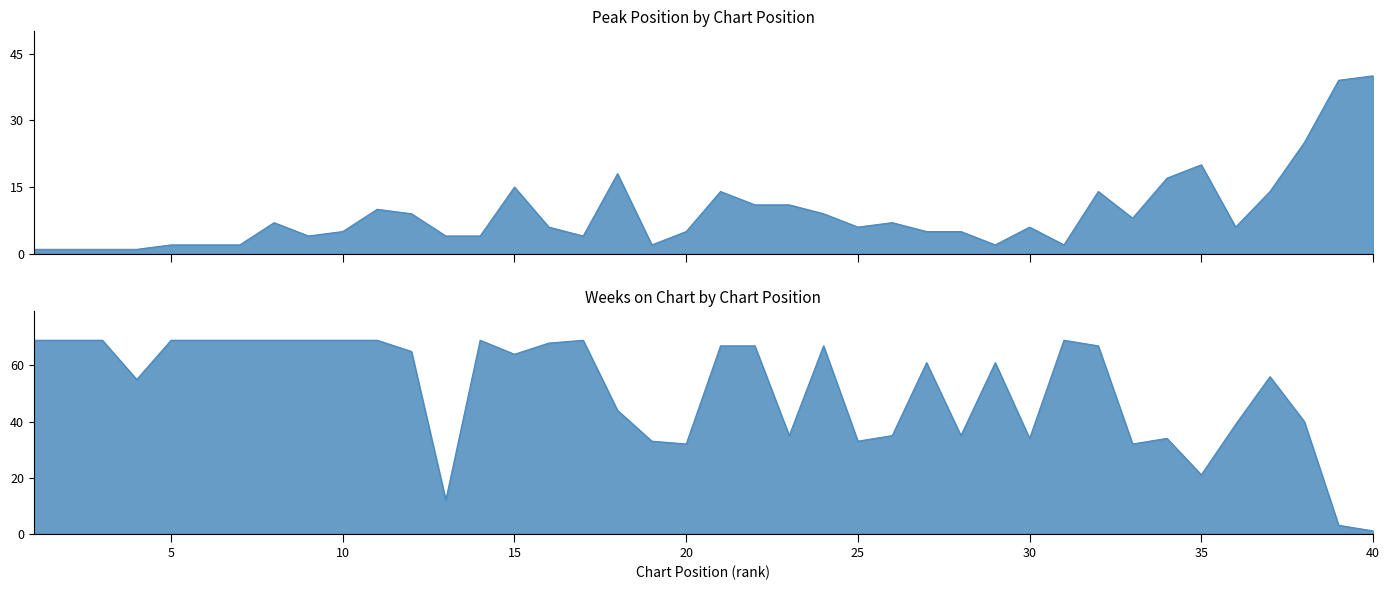

Reading right to left, extract all data points from this chart.

Peak Position: 40	39	25	14	6	20	17	8	14	2	6	2	5	5	7	6	9	11	11	14	5	2	18	4	6	15	4	4	9	10	5	4	7	2	2	2	1	1	1	1
Weeks on Chart: 1	3	40	56	39	21	34	32	67	69	34	61	35	61	35	33	67	35	67	67	32	33	44	69	68	64	69	12	65	69	69	69	69	69	69	69	55	69	69	69